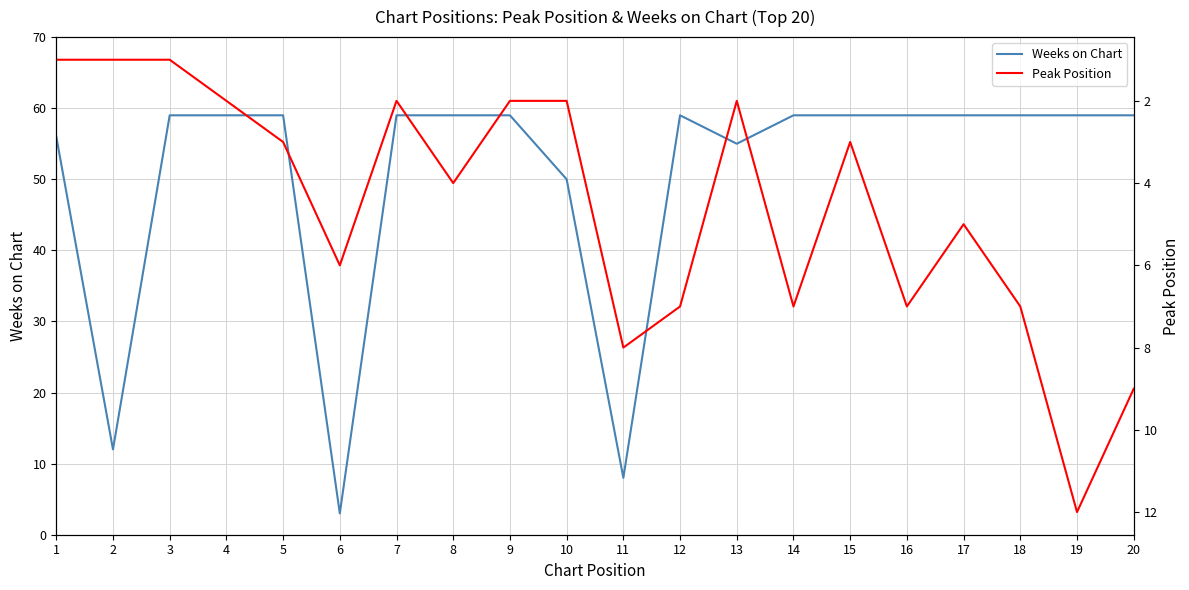

True or false: Weeks on Chart has more than 2 interior local peaks.

False